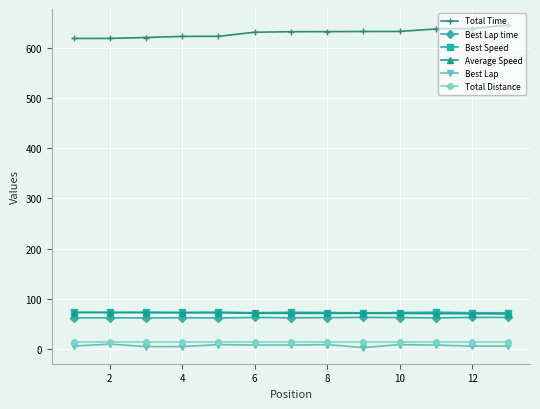

How many values in the Best Speed series are below 72?

5